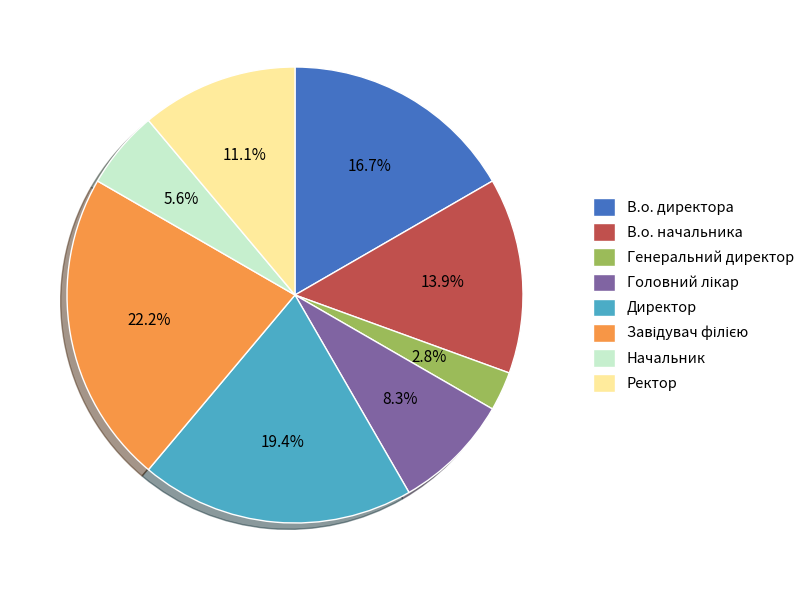

Count the number of slices in the pie.

8